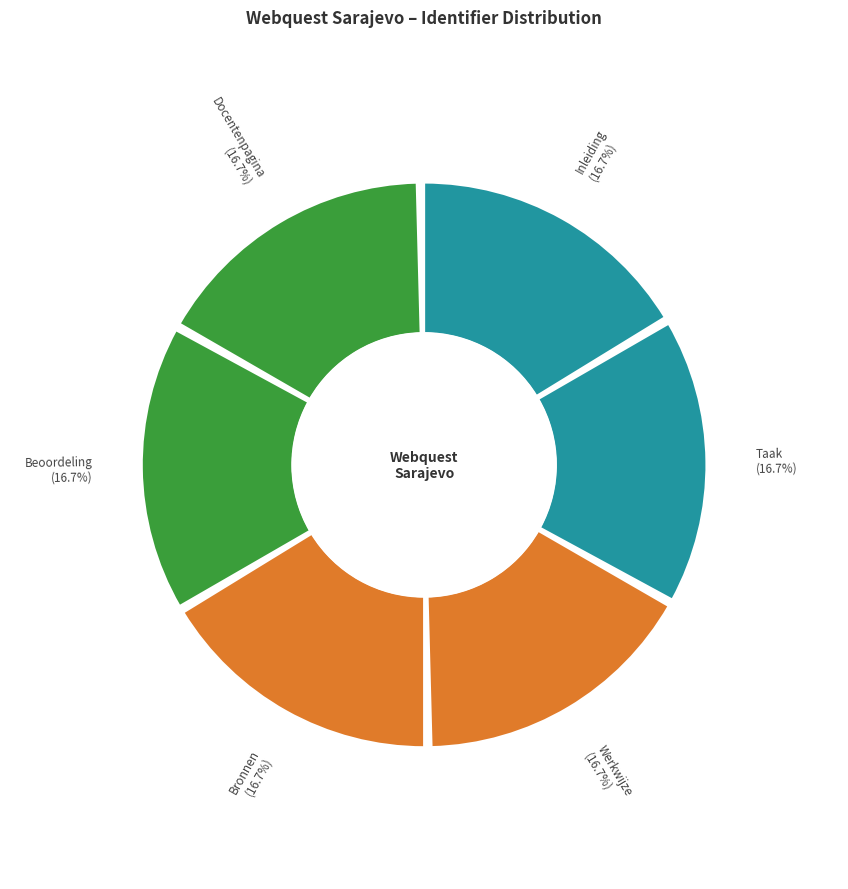

Is there any slice that represents more than half of the pie?

No